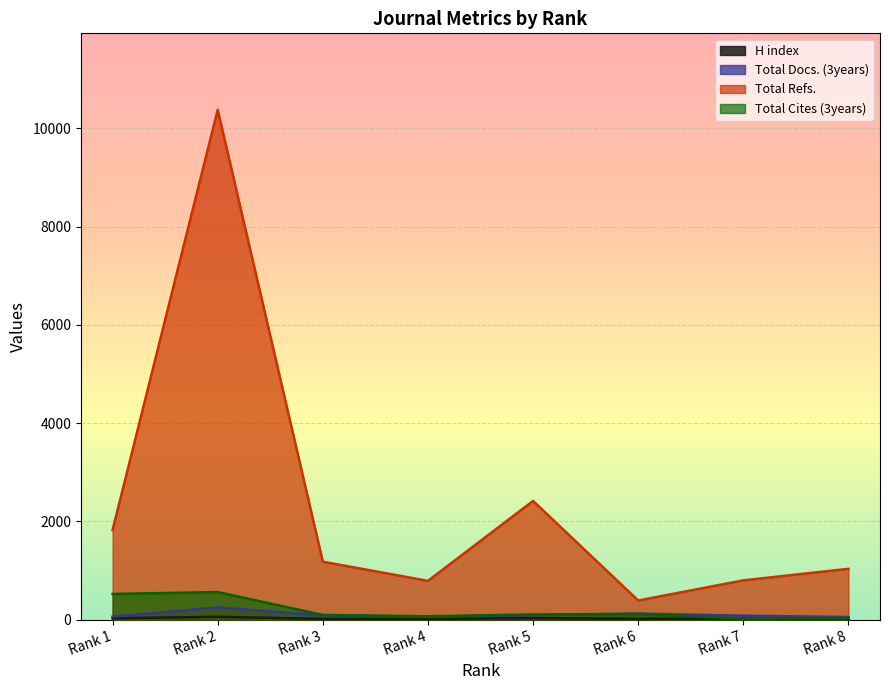

At Rank 7, list the series in order from smallest to largest.

Total Cites (3years), H index, Total Docs. (3years), Total Refs.